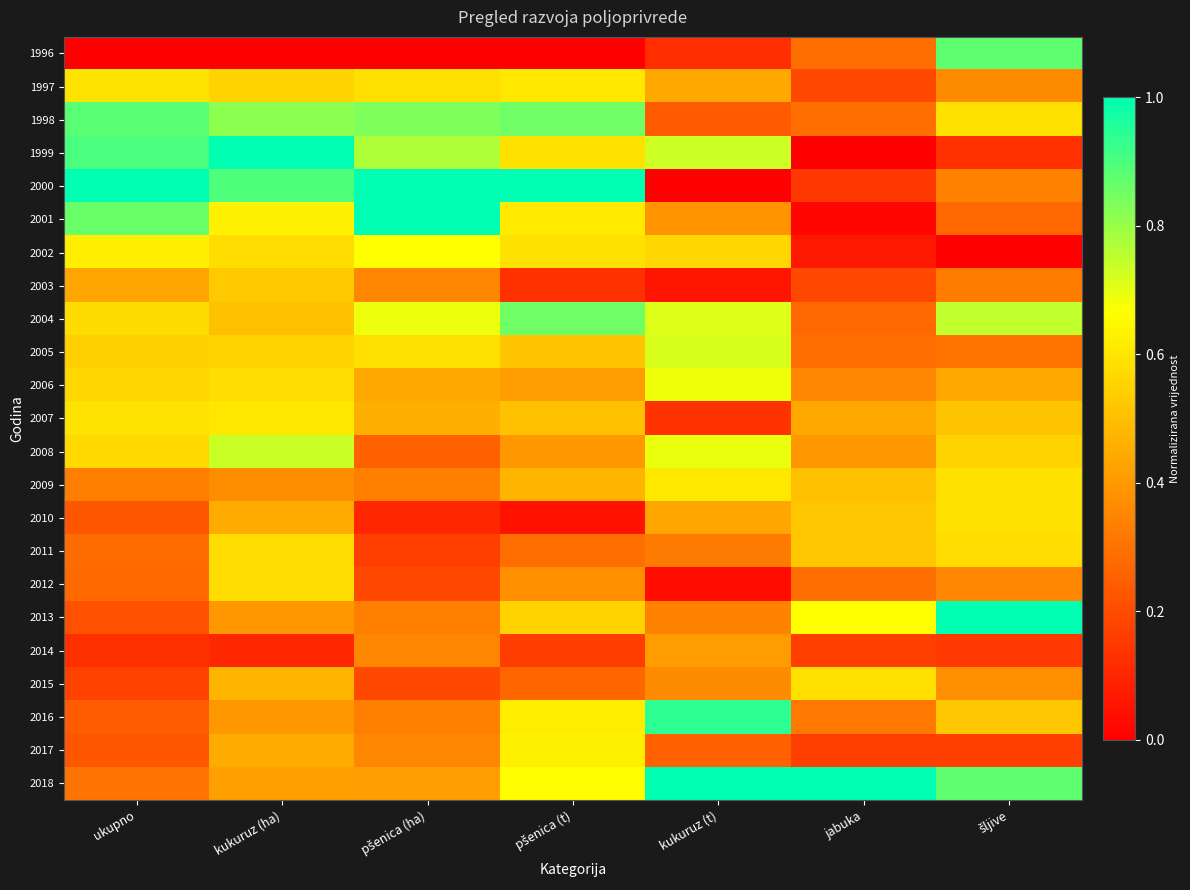

Between pšenica (ha) and šljive, which is larger?

šljive